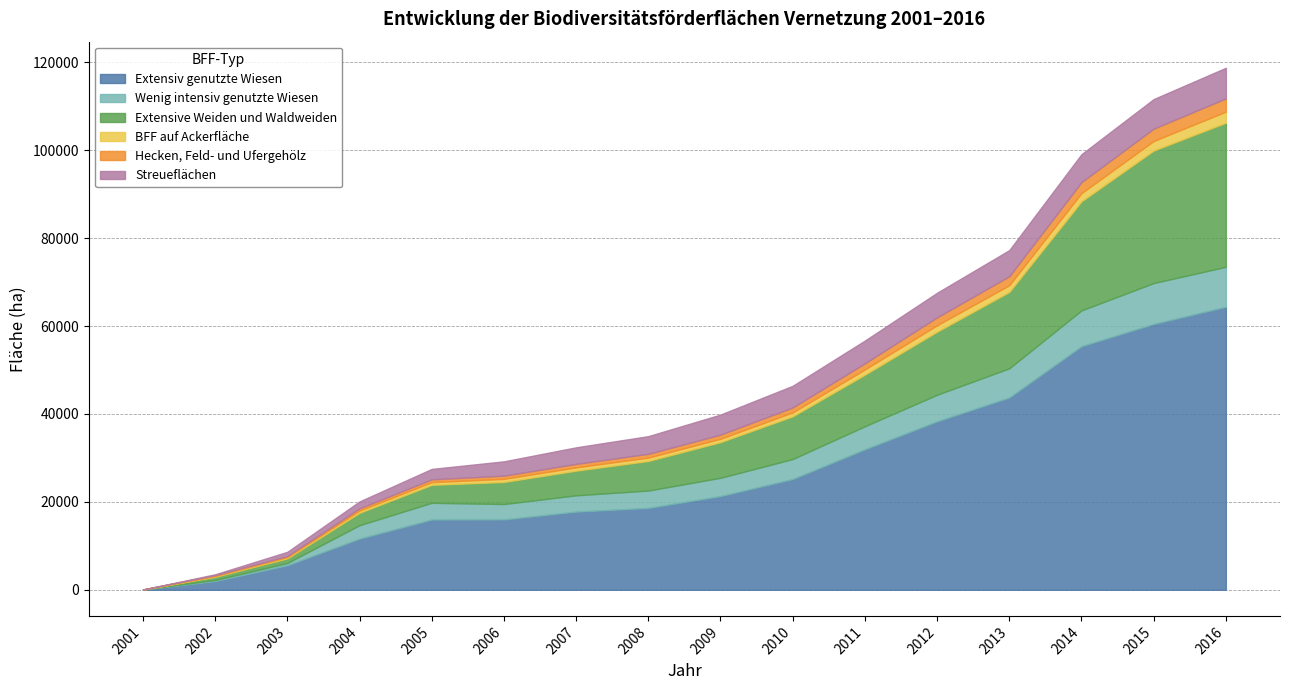

Is the value of Extensiv genutzte Wiesen at 2004 greater than the value of Extensive Weiden und Waldweiden at 2015?

No